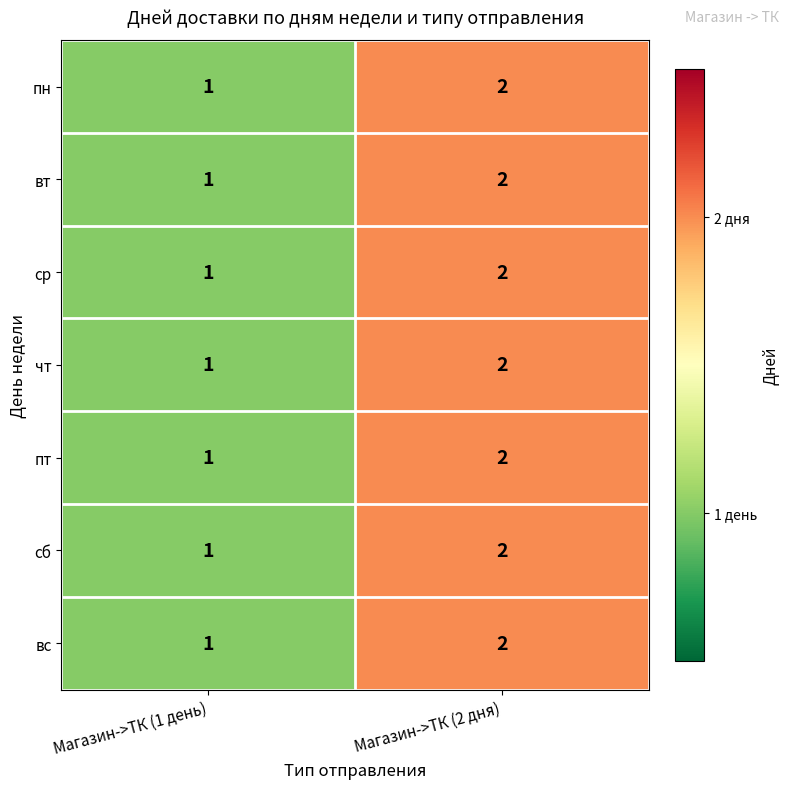

Reading left to right, extract all data points from this chart.

пн: Магазин->ТК (1 день)=1	Магазин->ТК (2 дня)=2
вт: Магазин->ТК (1 день)=1	Магазин->ТК (2 дня)=2
ср: Магазин->ТК (1 день)=1	Магазин->ТК (2 дня)=2
чт: Магазин->ТК (1 день)=1	Магазин->ТК (2 дня)=2
пт: Магазин->ТК (1 день)=1	Магазин->ТК (2 дня)=2
сб: Магазин->ТК (1 день)=1	Магазин->ТК (2 дня)=2
вс: Магазин->ТК (1 день)=1	Магазин->ТК (2 дня)=2